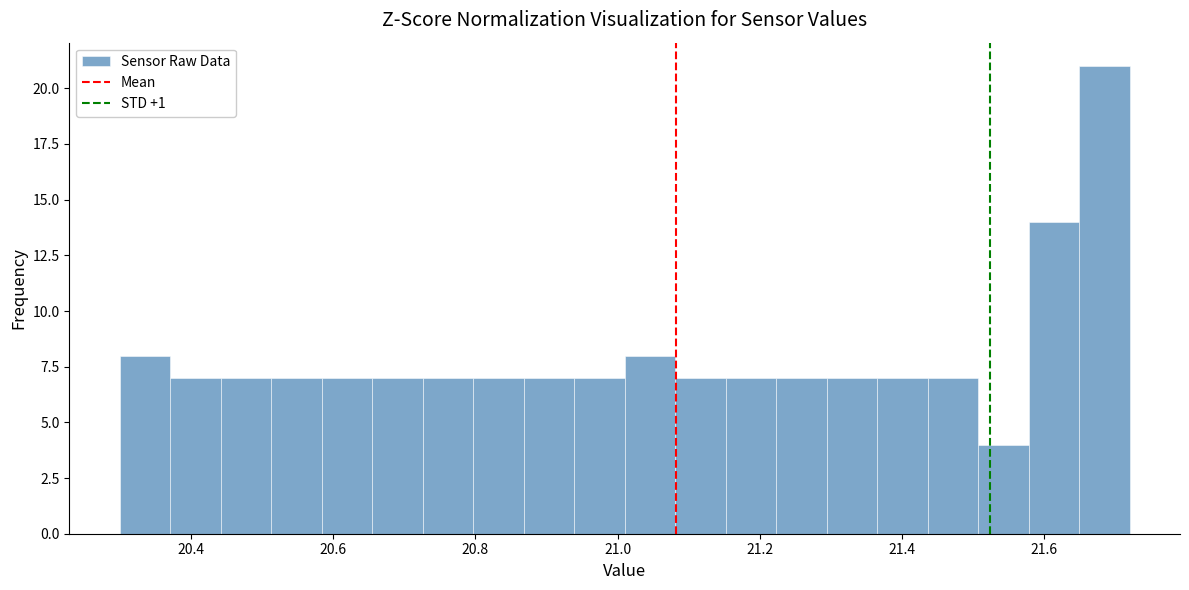

Around what value on the x-axis is the tallest bar? Give the approximate position of its centre, as read against the axis.

21.68